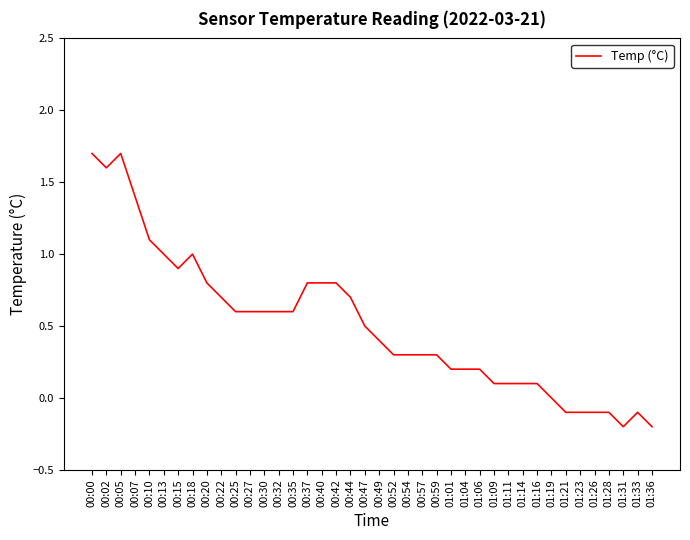

Where does the data first go above 0?

00:00